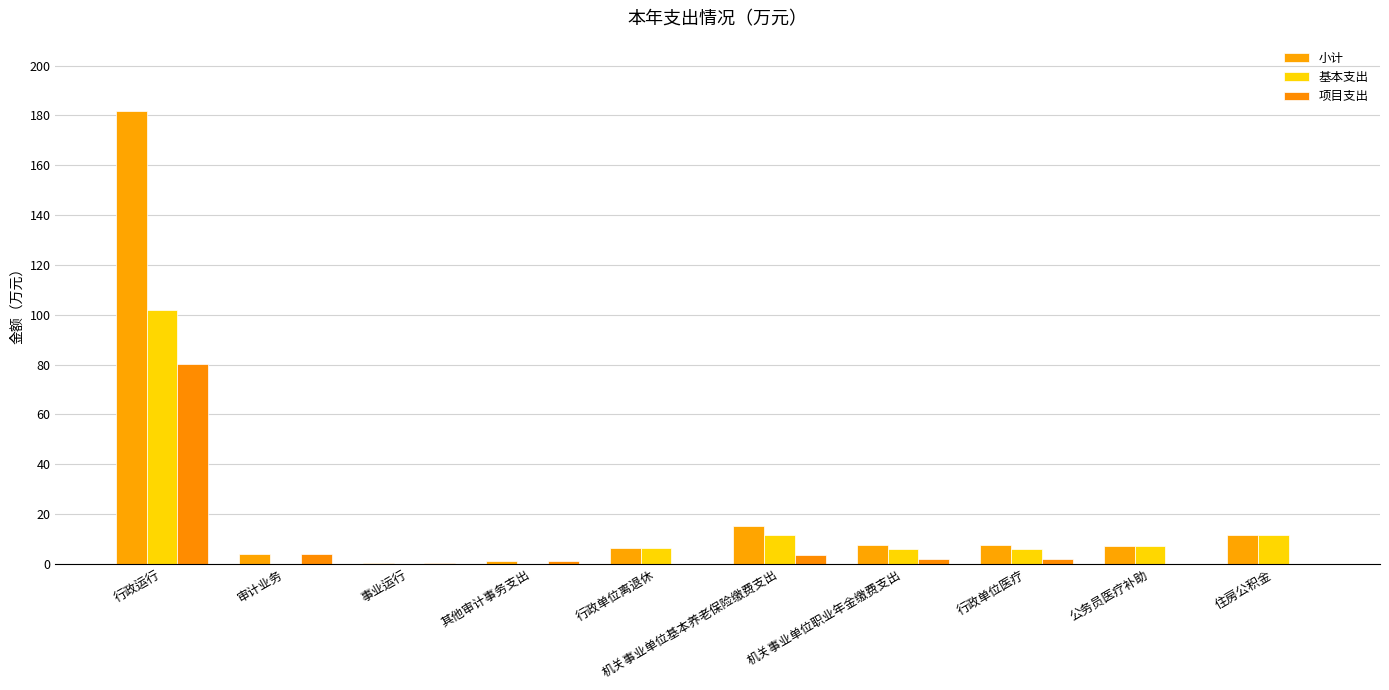

What is the maximum value shown in the chart?

181.9